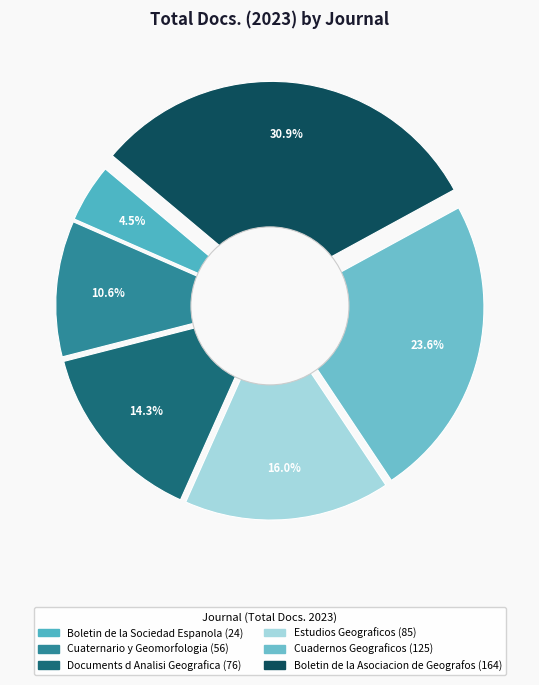

The Cuadernos Geograficos slice represents 24% of the pie. True or false?

True